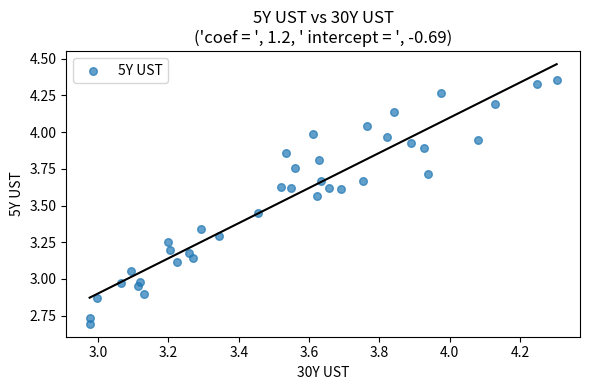

What is the range of X values (max minus min)?

1.3